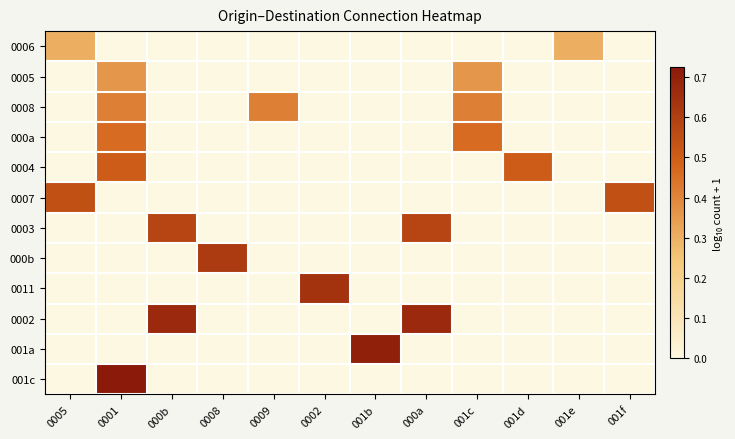

Reading left to right, extract all data points from this chart.

0006: 0005=0.3	0001=0.0	000b=0.0	0008=0.0	0009=0.0	0002=0.0	001b=0.0	000a=0.0	001c=0.0	001d=0.0	001e=0.3	001f=0.0
0005: 0005=0.0	0001=0.4	000b=0.0	0008=0.0	0009=0.0	0002=0.0	001b=0.0	000a=0.0	001c=0.4	001d=0.0	001e=0.0	001f=0.0
0008: 0005=0.0	0001=0.4	000b=0.0	0008=0.0	0009=0.4	0002=0.0	001b=0.0	000a=0.0	001c=0.4	001d=0.0	001e=0.0	001f=0.0
000a: 0005=0.0	0001=0.5	000b=0.0	0008=0.0	0009=0.0	0002=0.0	001b=0.0	000a=0.0	001c=0.5	001d=0.0	001e=0.0	001f=0.0
0004: 0005=0.0	0001=0.5	000b=0.0	0008=0.0	0009=0.0	0002=0.0	001b=0.0	000a=0.0	001c=0.0	001d=0.5	001e=0.0	001f=0.0
0007: 0005=0.5	0001=0.0	000b=0.0	0008=0.0	0009=0.0	0002=0.0	001b=0.0	000a=0.0	001c=0.0	001d=0.0	001e=0.0	001f=0.5
0003: 0005=0.0	0001=0.0	000b=0.6	0008=0.0	0009=0.0	0002=0.0	001b=0.0	000a=0.6	001c=0.0	001d=0.0	001e=0.0	001f=0.0
000b: 0005=0.0	0001=0.0	000b=0.0	0008=0.6	0009=0.0	0002=0.0	001b=0.0	000a=0.0	001c=0.0	001d=0.0	001e=0.0	001f=0.0
0011: 0005=0.0	0001=0.0	000b=0.0	0008=0.0	0009=0.0	0002=0.6	001b=0.0	000a=0.0	001c=0.0	001d=0.0	001e=0.0	001f=0.0
0002: 0005=0.0	0001=0.0	000b=0.7	0008=0.0	0009=0.0	0002=0.0	001b=0.0	000a=0.7	001c=0.0	001d=0.0	001e=0.0	001f=0.0
001a: 0005=0.0	0001=0.0	000b=0.0	0008=0.0	0009=0.0	0002=0.0	001b=0.7	000a=0.0	001c=0.0	001d=0.0	001e=0.0	001f=0.0
001c: 0005=0.0	0001=0.7	000b=0.0	0008=0.0	0009=0.0	0002=0.0	001b=0.0	000a=0.0	001c=0.0	001d=0.0	001e=0.0	001f=0.0